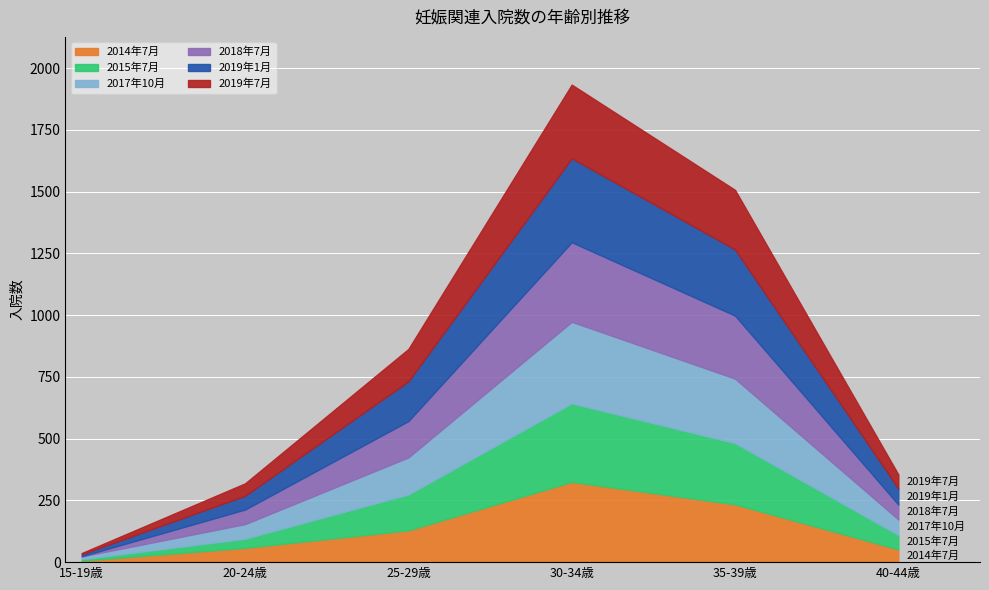

In 2014年7月, how many points are higher than both neighbors (excluding endpoints)?

1